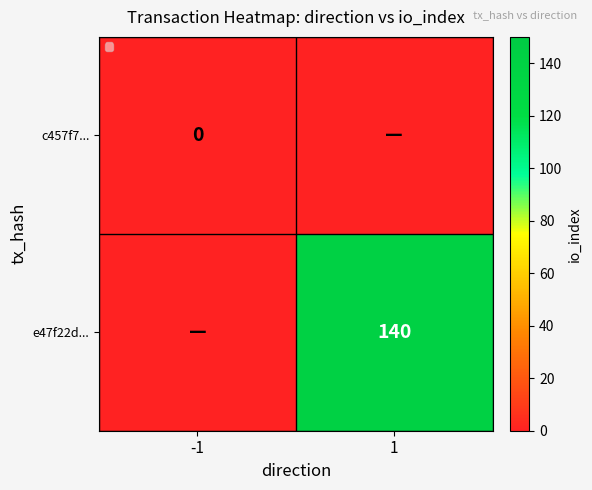

Is the value of c457f7... at -1 greater than the value of e47f22d... at 1?

No